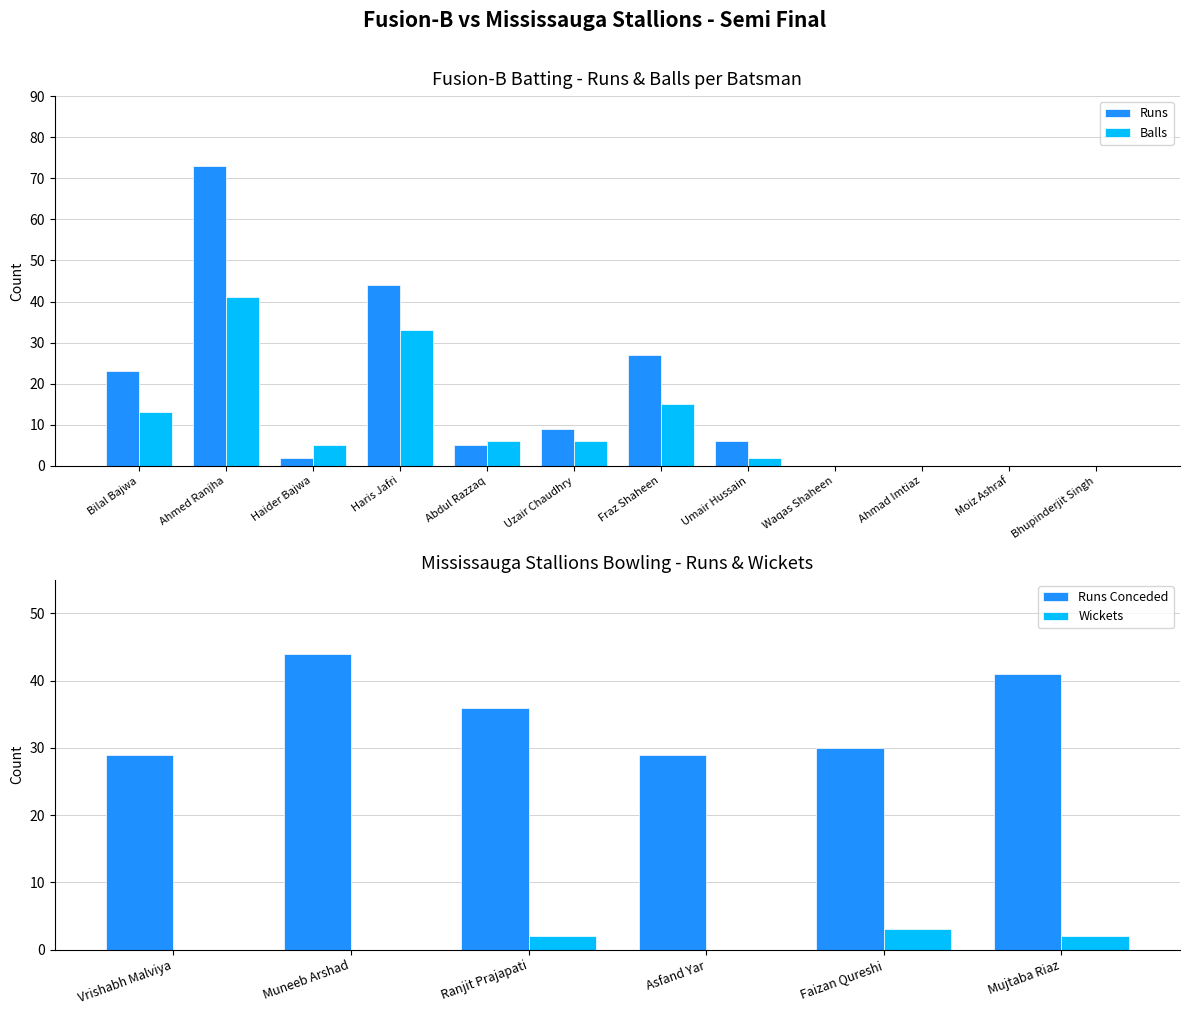

What is the average value of the Runs series?

16